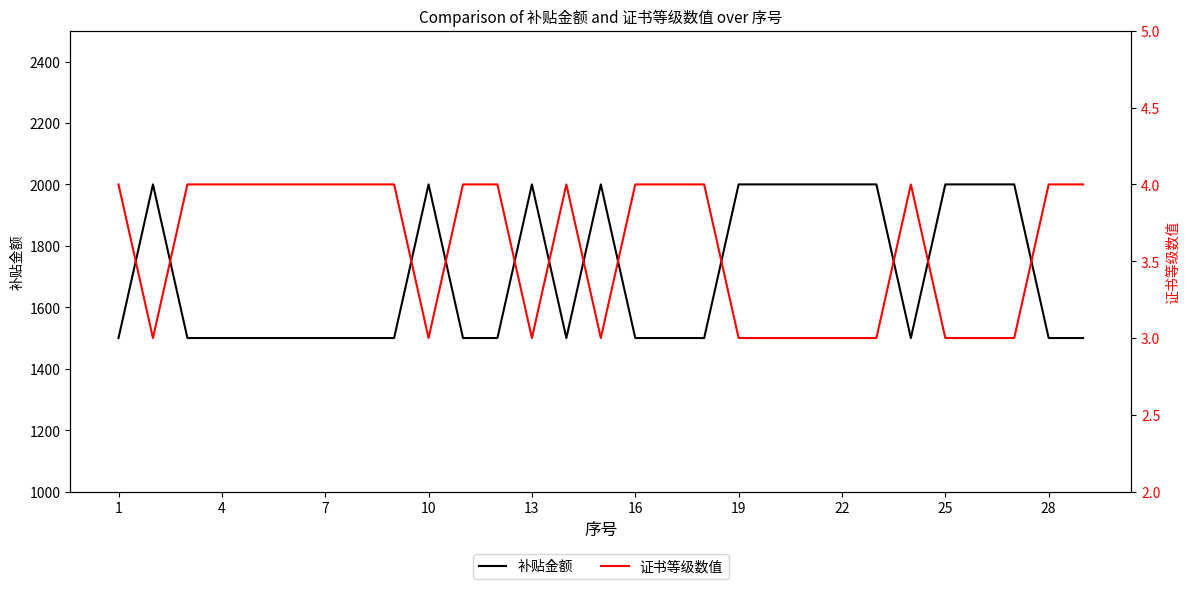

How many lines are shown in the chart?

2